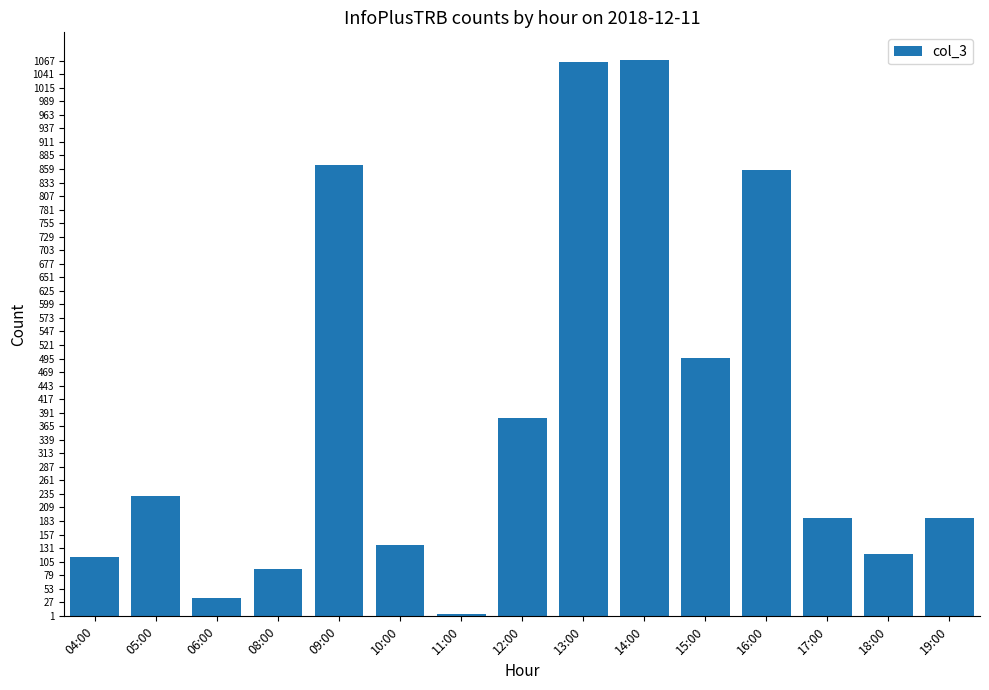

What is the sum of the values at 10:00 and 12:00?

517